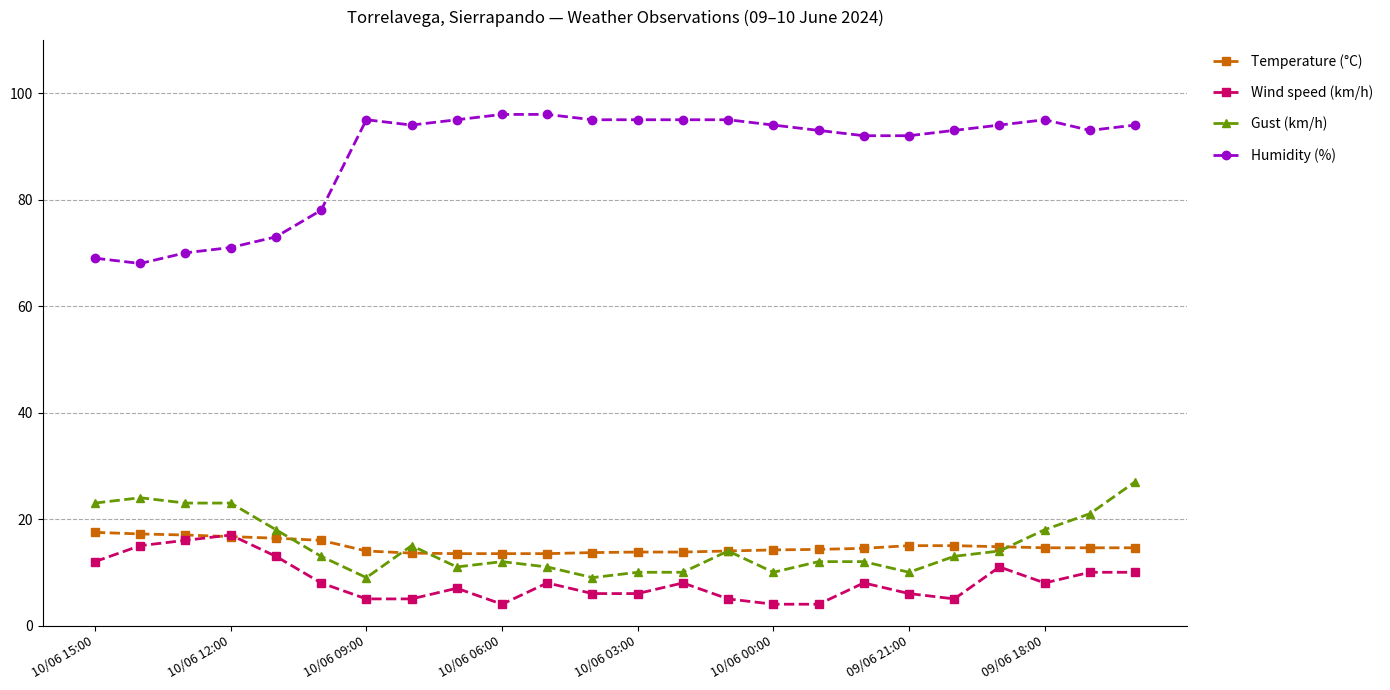

True or false: Humidity (%) has more than 0 points higher than both neighbors.

True